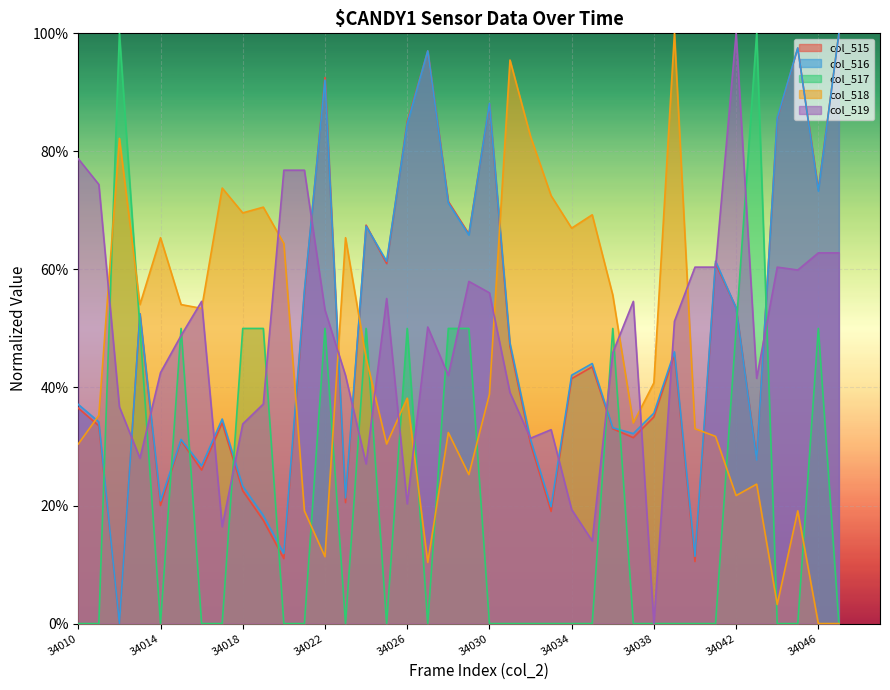

What is the difference between the col_518 values at 34031 and 34016?

0.4